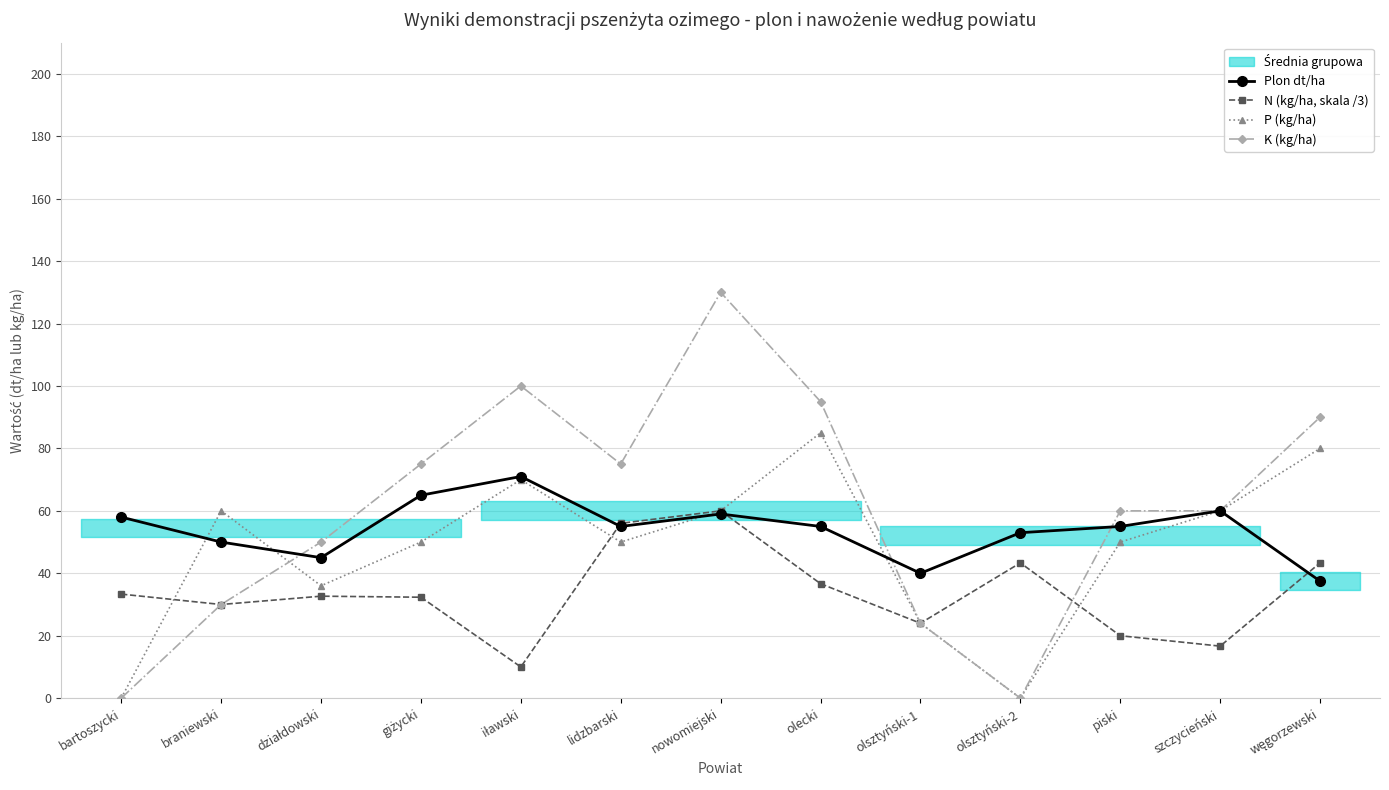

True or false: Plon dt/ha has a value of 40.0 at olsztyński-1.

True